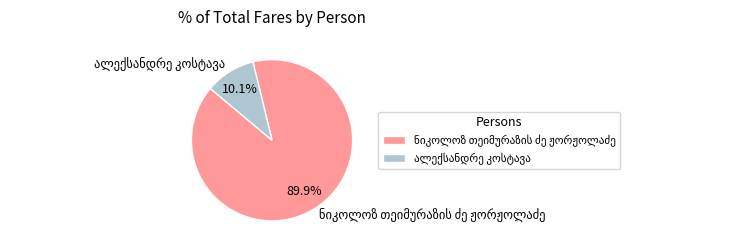

Is there a majority slice in this chart?

Yes